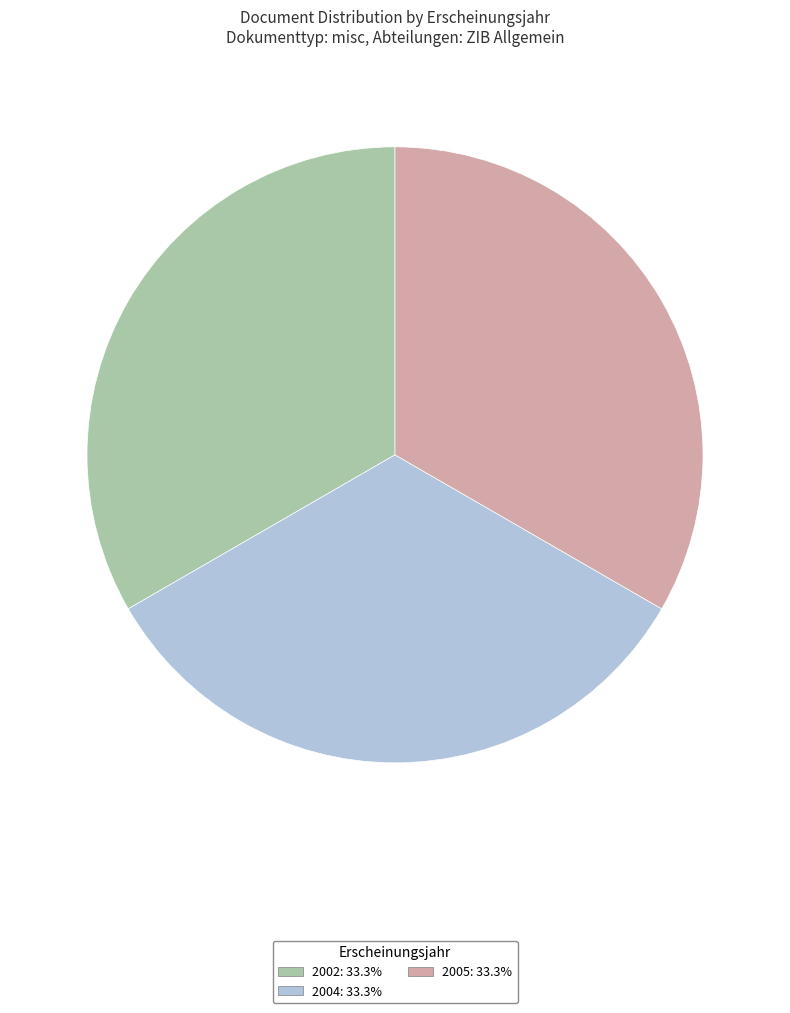

Is there a majority slice in this chart?

No